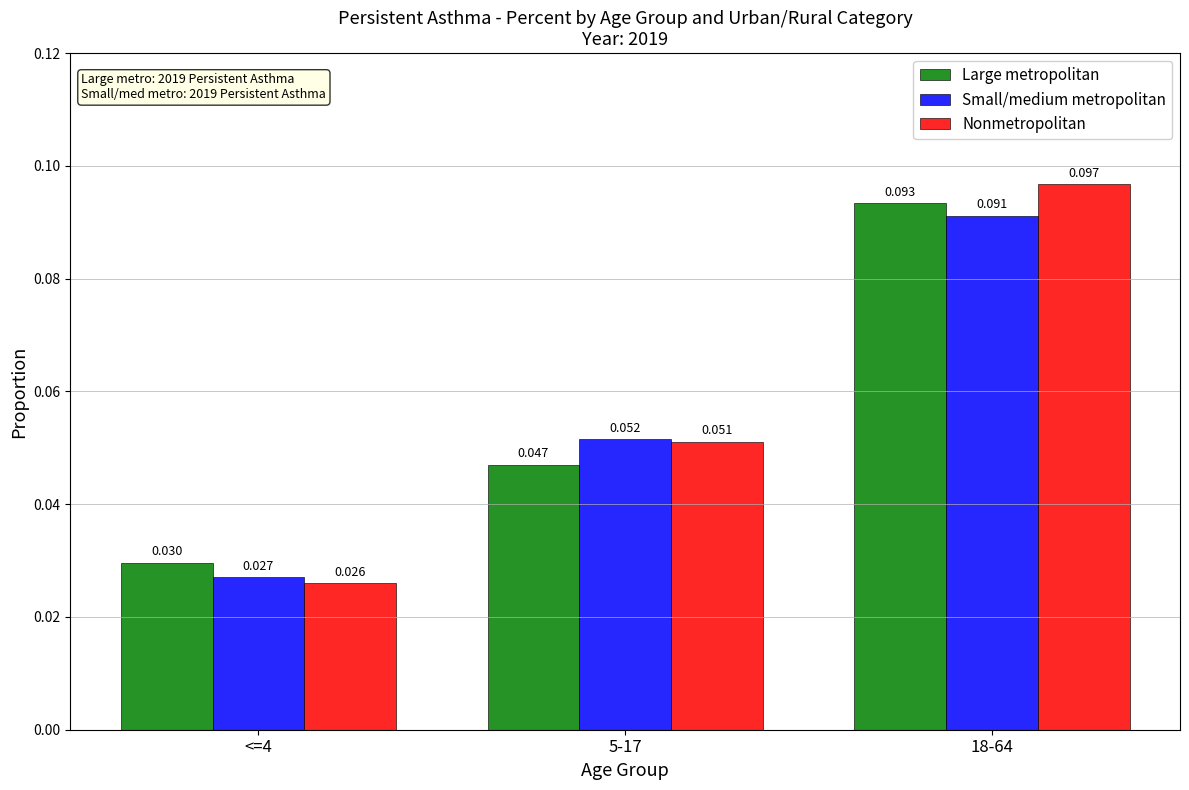

List the series in order of their peak value, highest first.

Nonmetropolitan, Large metropolitan, Small/medium metropolitan